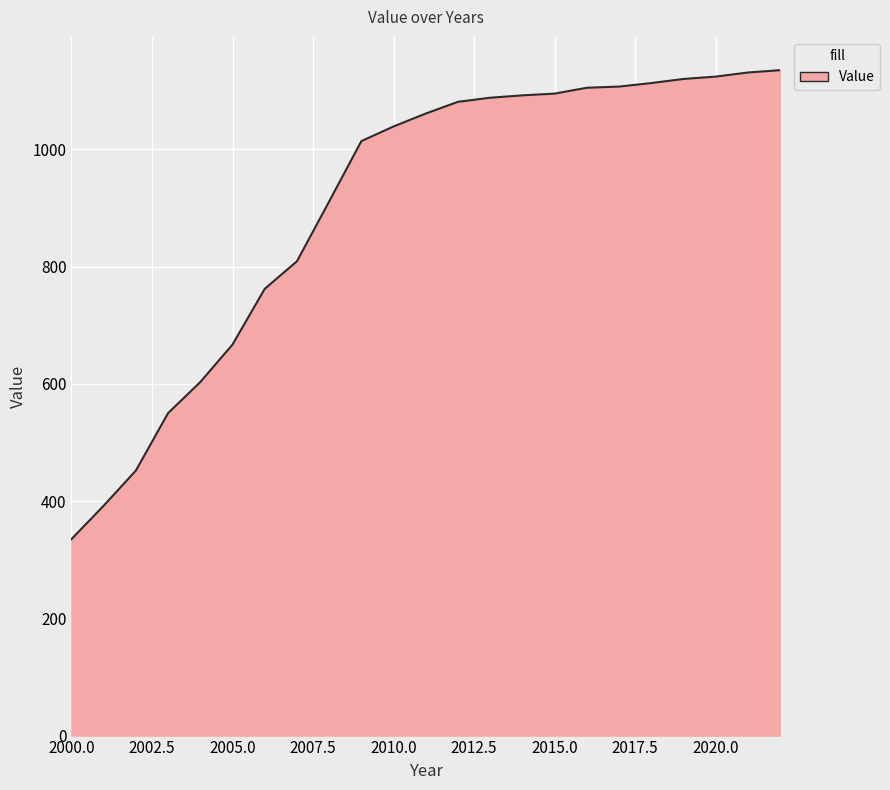

What is the minimum value shown in the chart?

335